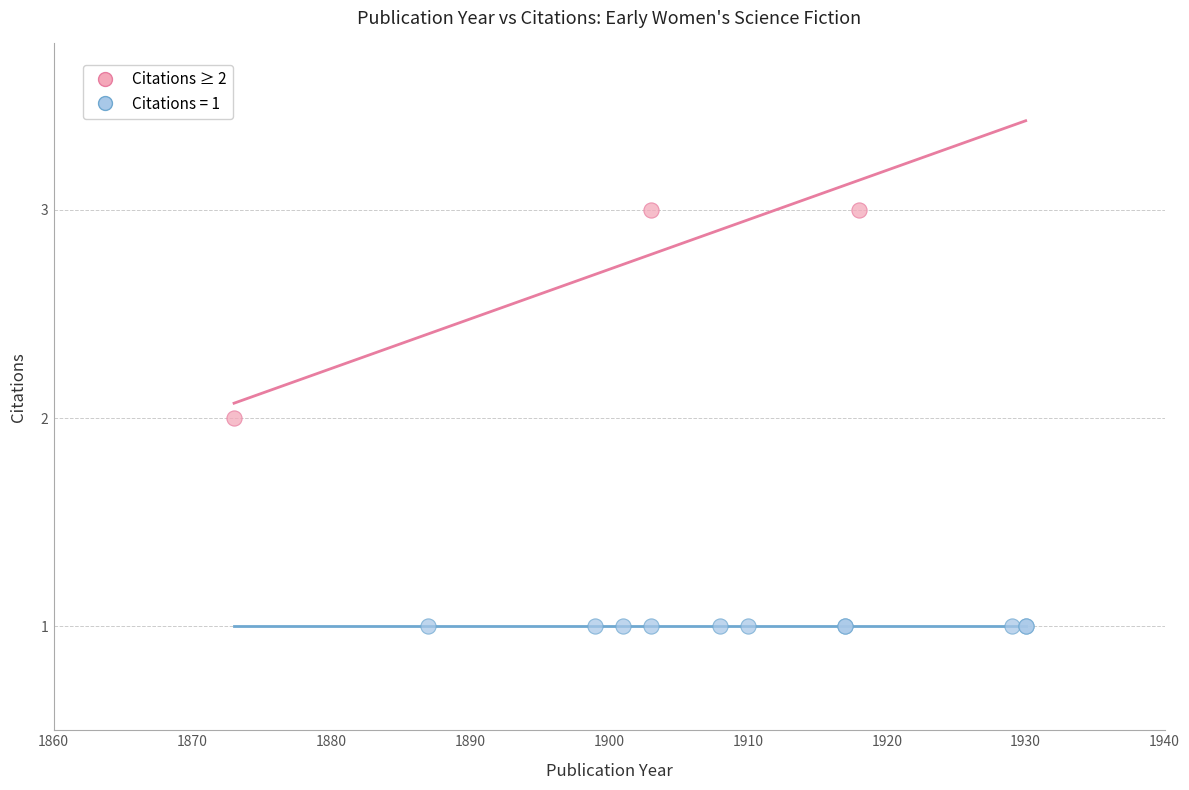

Which series reaches the maximum Y coordinate?

Citations ≥ 2